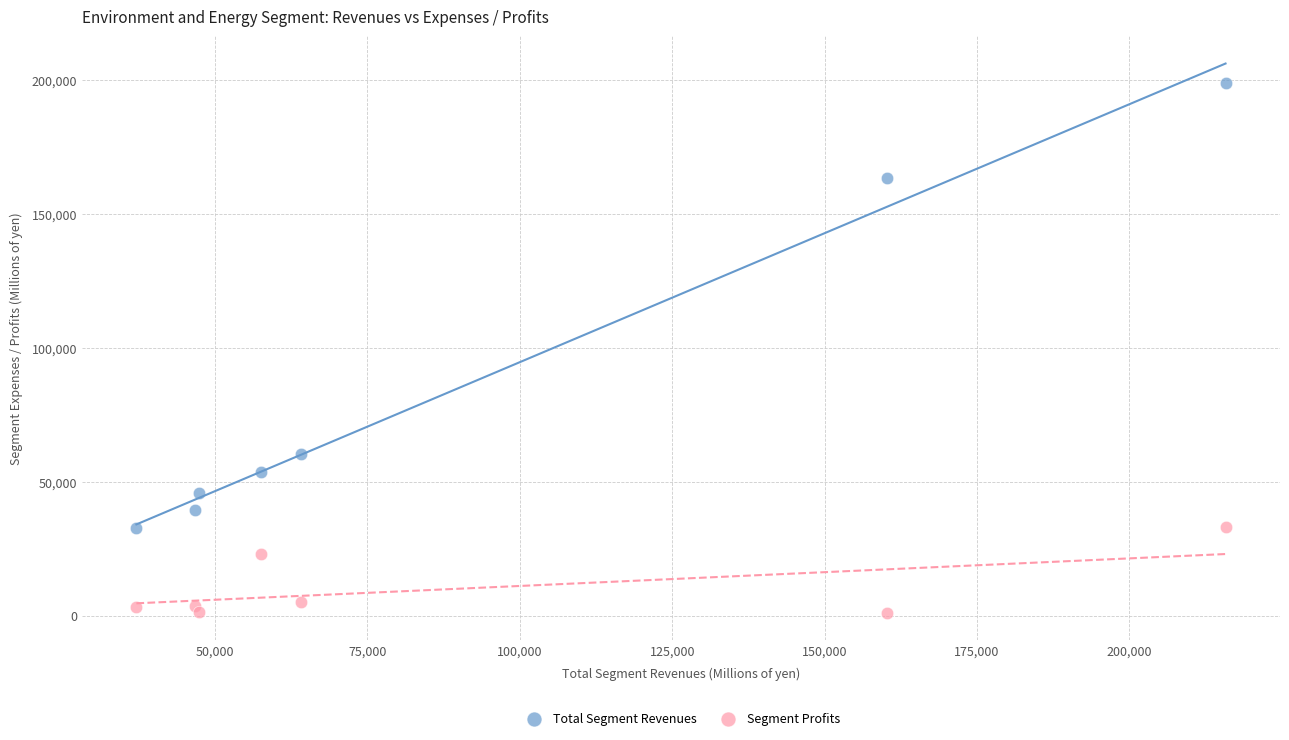

Which series contains the lowest Y value?

Segment Profits